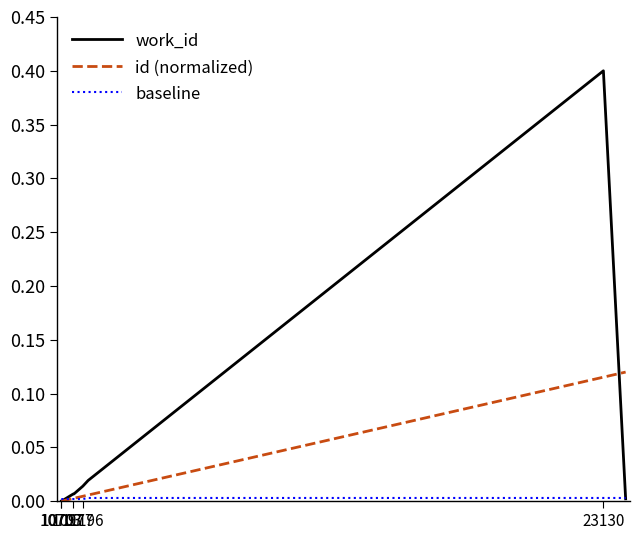

Which series has the largest total across all categories?

work_id